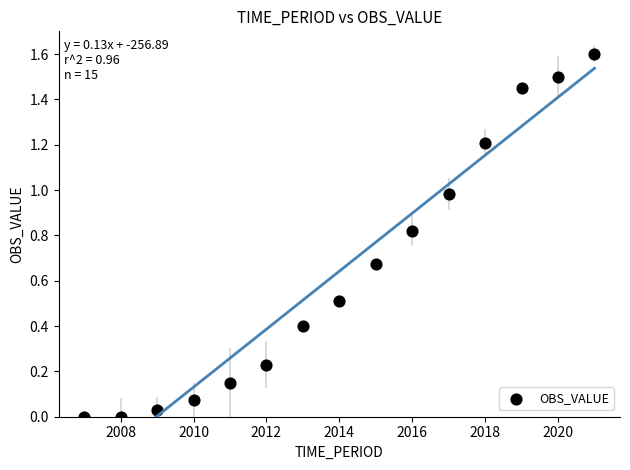

What is the range of Y values (max minus min)?

1.6